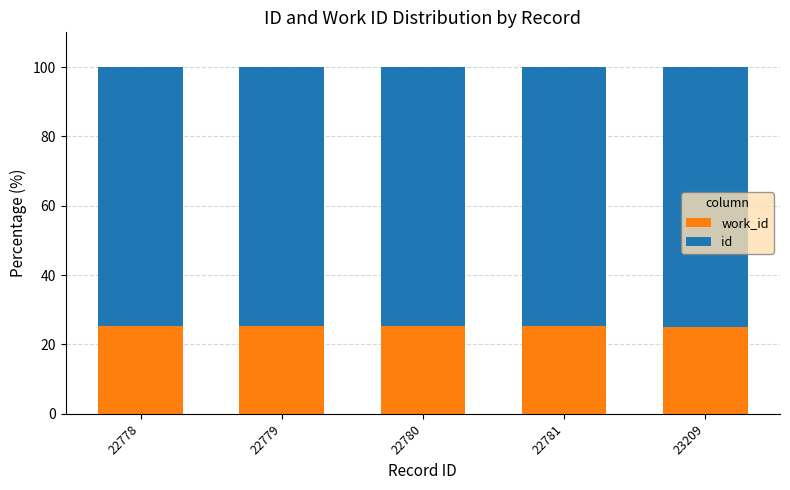

What are all the series names shown in the legend?

work_id, id